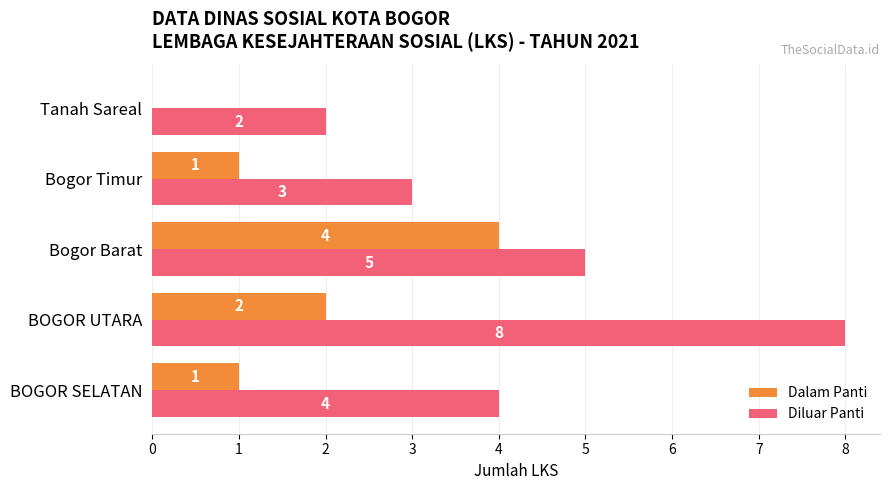

What is the sum of all Diluar Panti values?

22